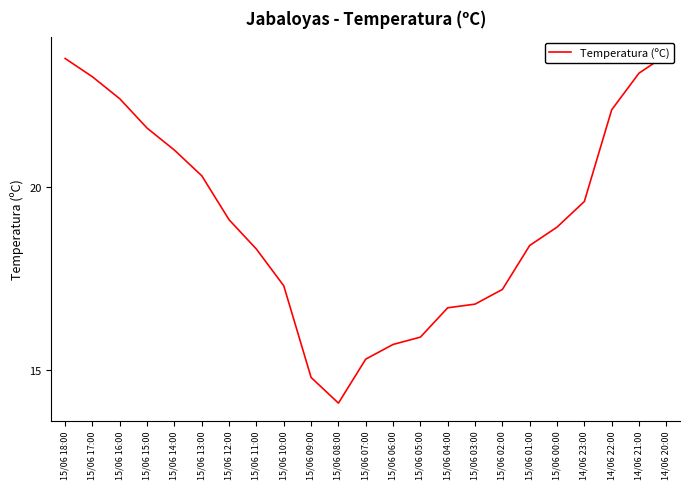

What is the difference between the maximum and minimum values?

9.5